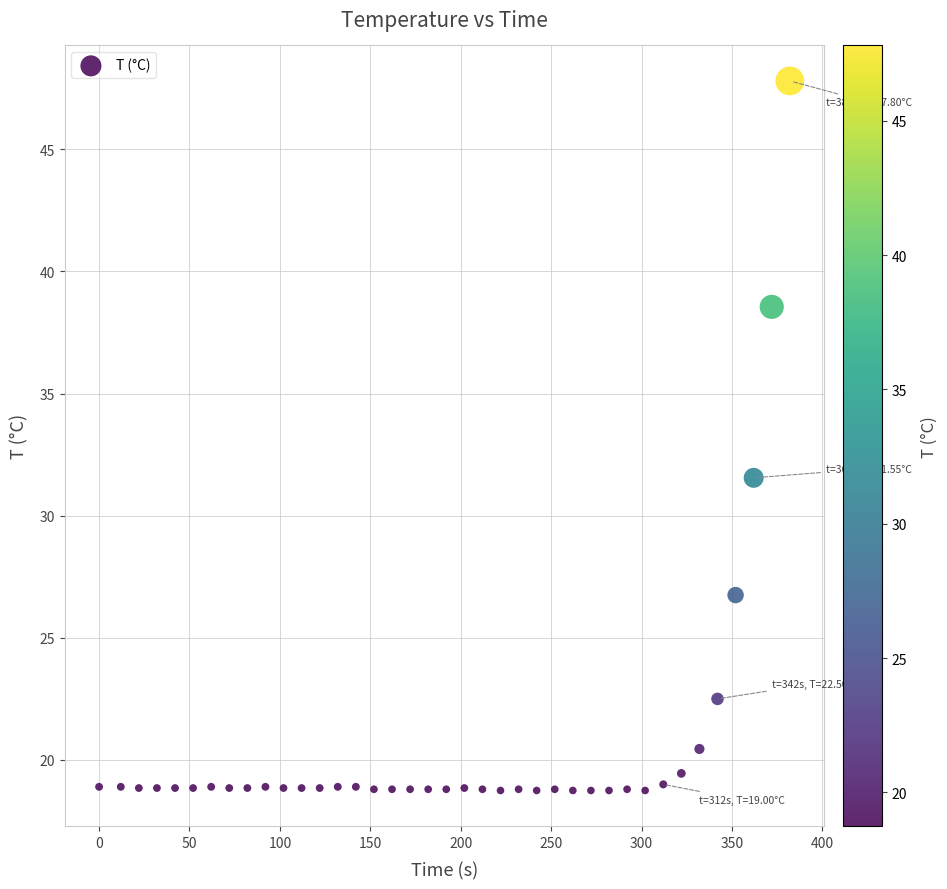

What is the range of X values (max minus min)?

382.0